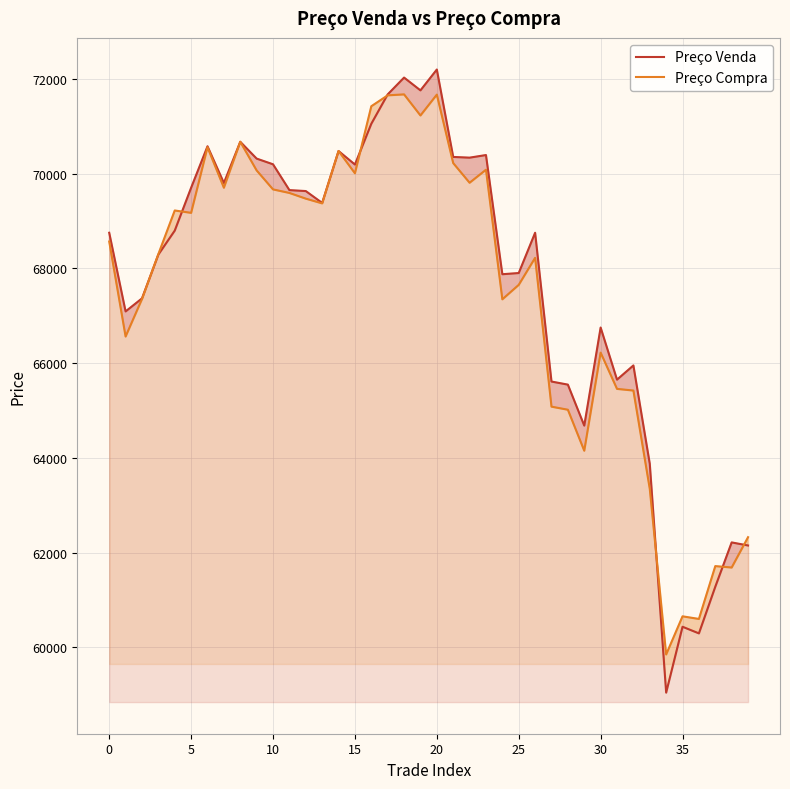

What is the highest value of the Preço Venda series?

72195